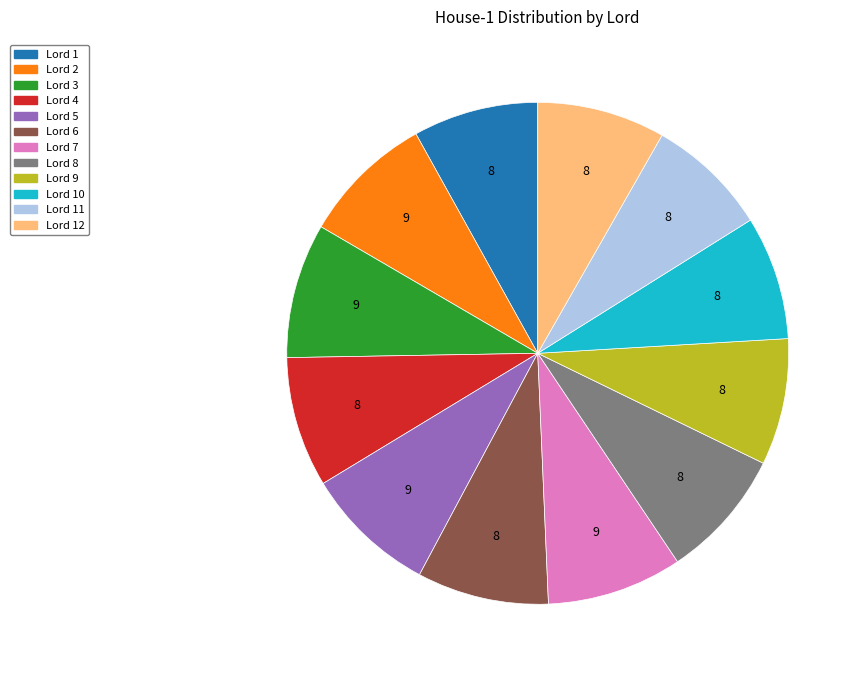

How many slices are in this pie chart?

12